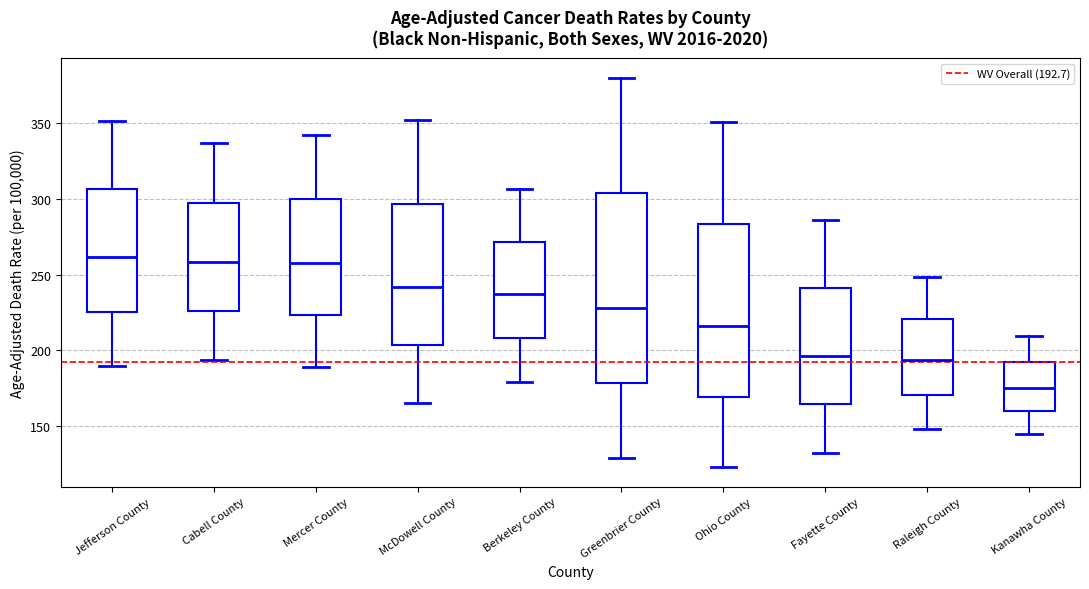

Which box has the lowest median line?

Kanawha County